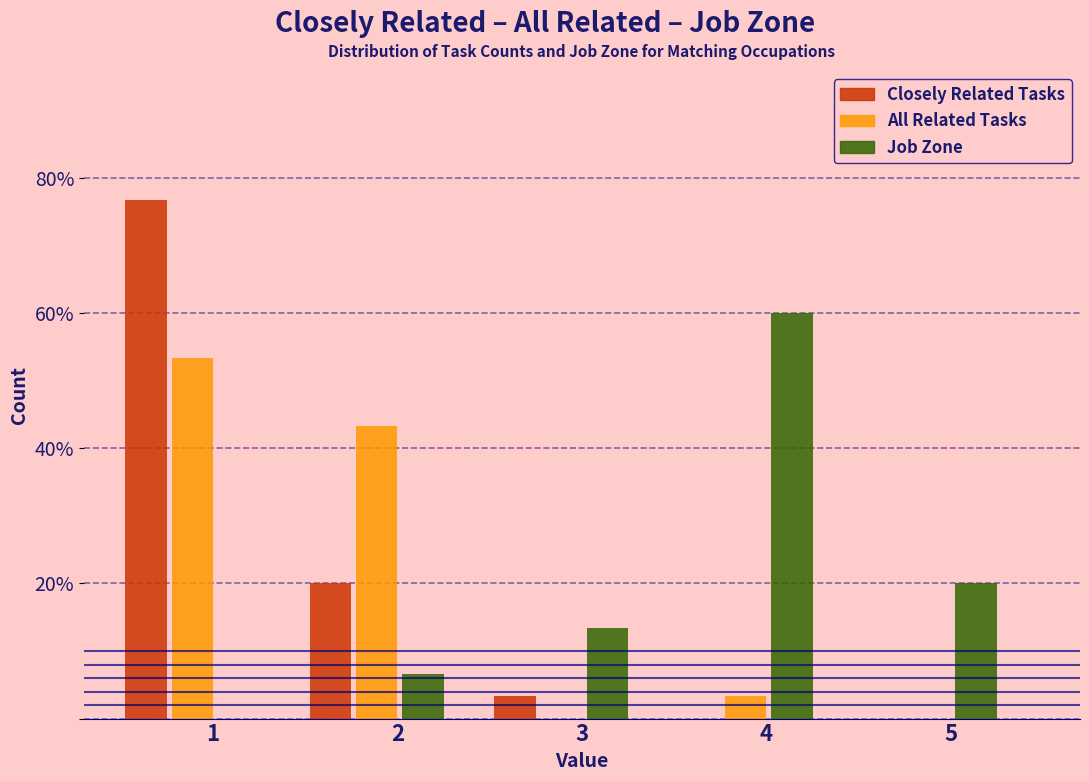

Reading left to right, extract all data points from this chart.

Closely Related Tasks: 1=76.7	2=20.0	3=3.3	4=0.0	5=0.0
All Related Tasks: 1=53.3	2=43.3	3=0.0	4=3.3	5=0.0
Job Zone: 1=0.0	2=6.7	3=13.3	4=60.0	5=20.0